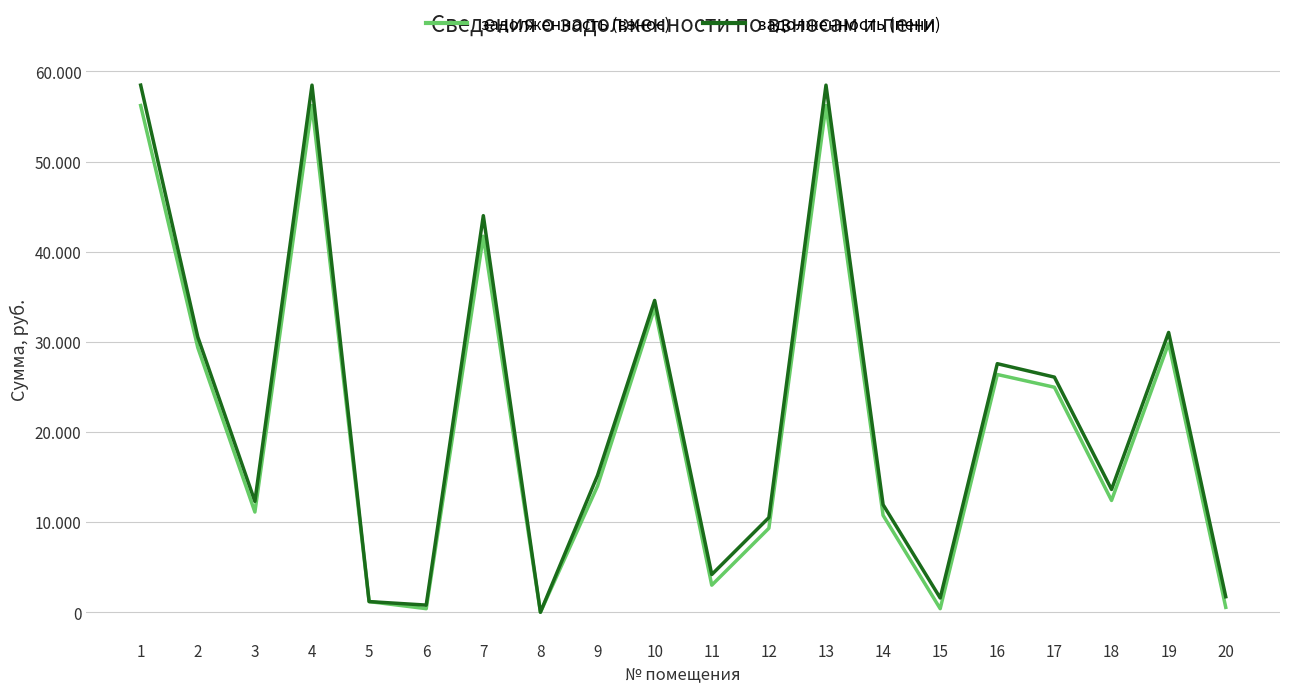

In задолженность (пени), how many points are lower than both neighbors (excluding endpoints)?

6